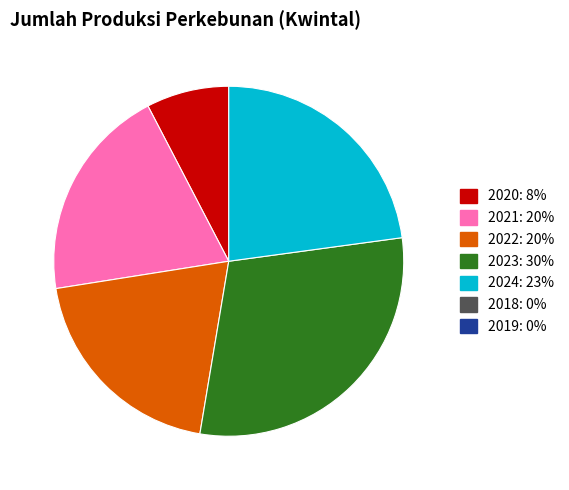

Count the number of slices in the pie.

5